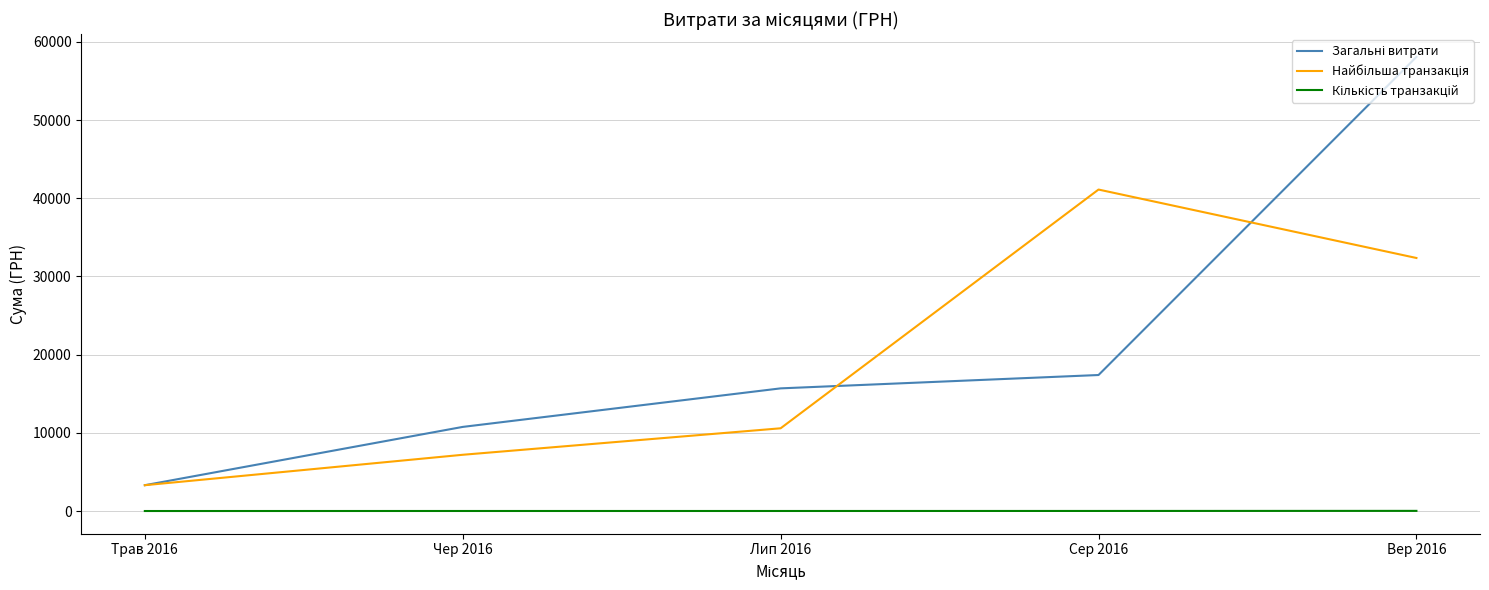

Count the number of categories in the chart.

5